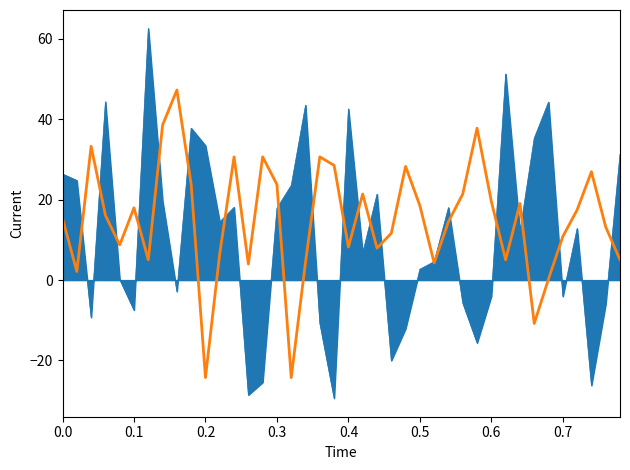

What is the smallest value displayed?

-29.4